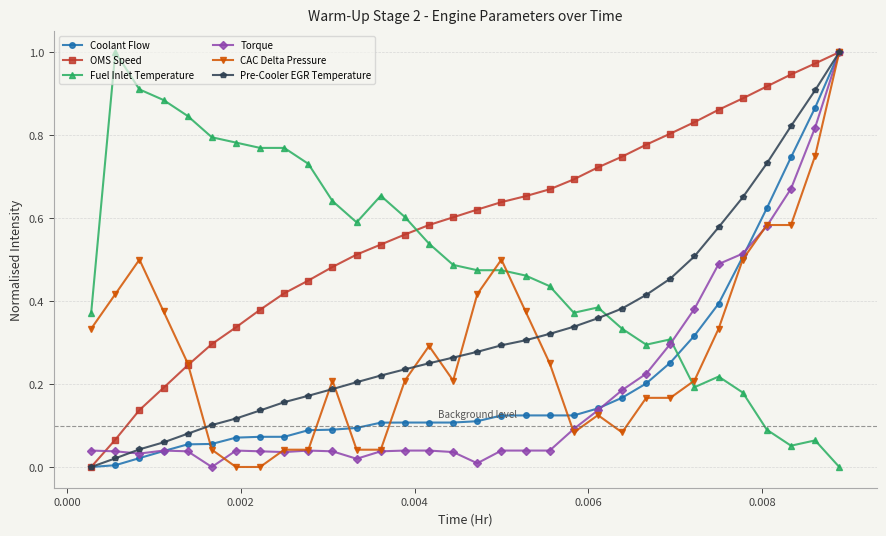

Which series has the largest total across all categories?

OMS Speed